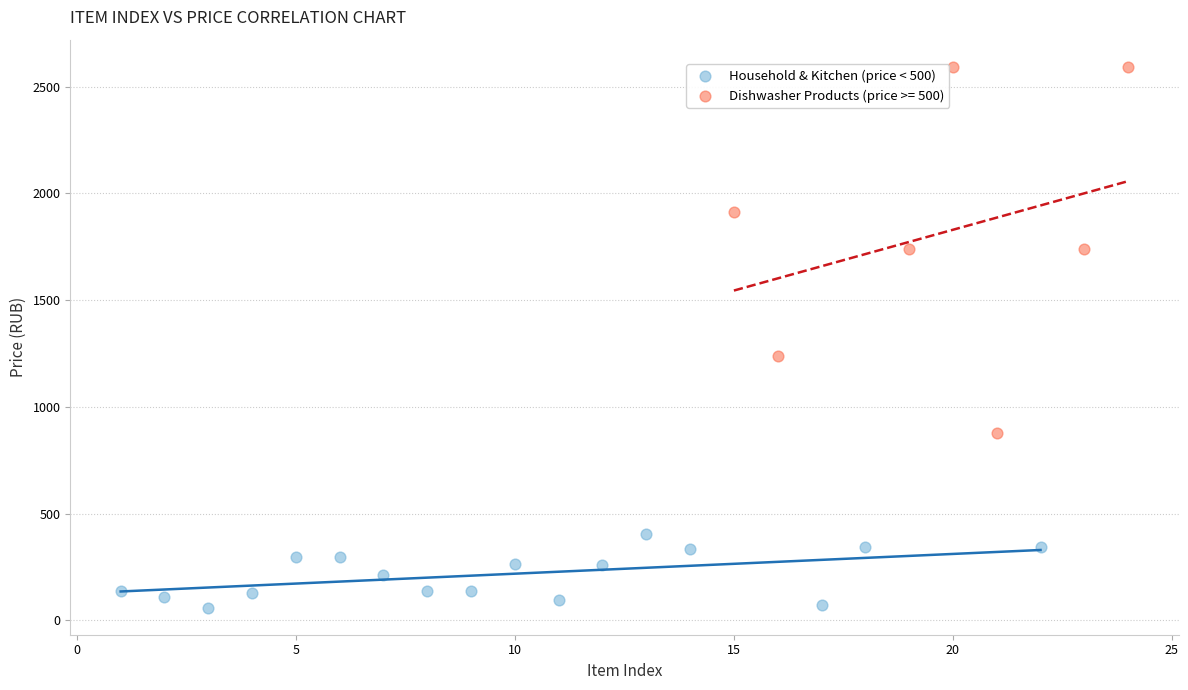

Which series contains the lowest Y value?

Household & Kitchen (price < 500)